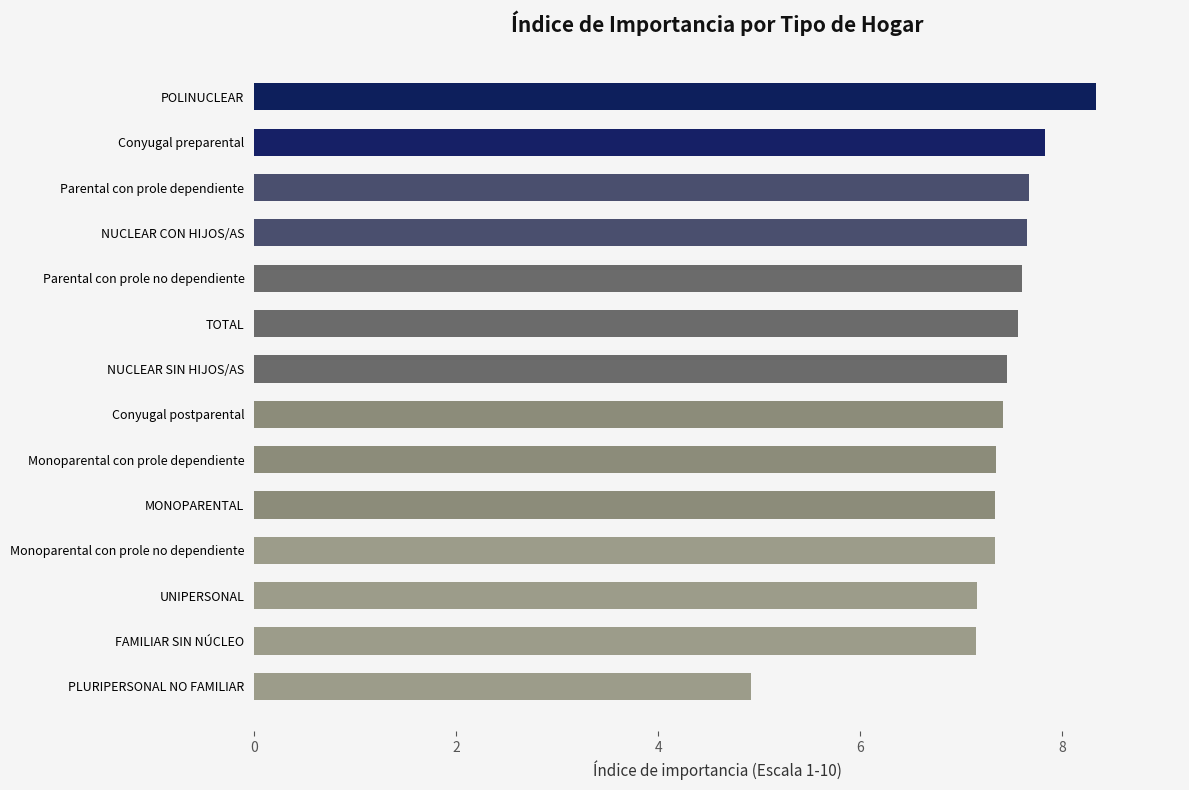

What position from the bottom is Conyugal preparental?

13